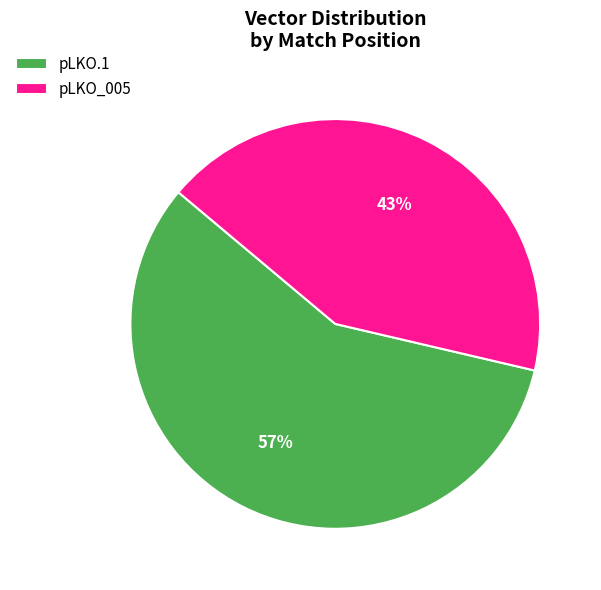

To the nearest percent, what is the average slice percentage?

50%